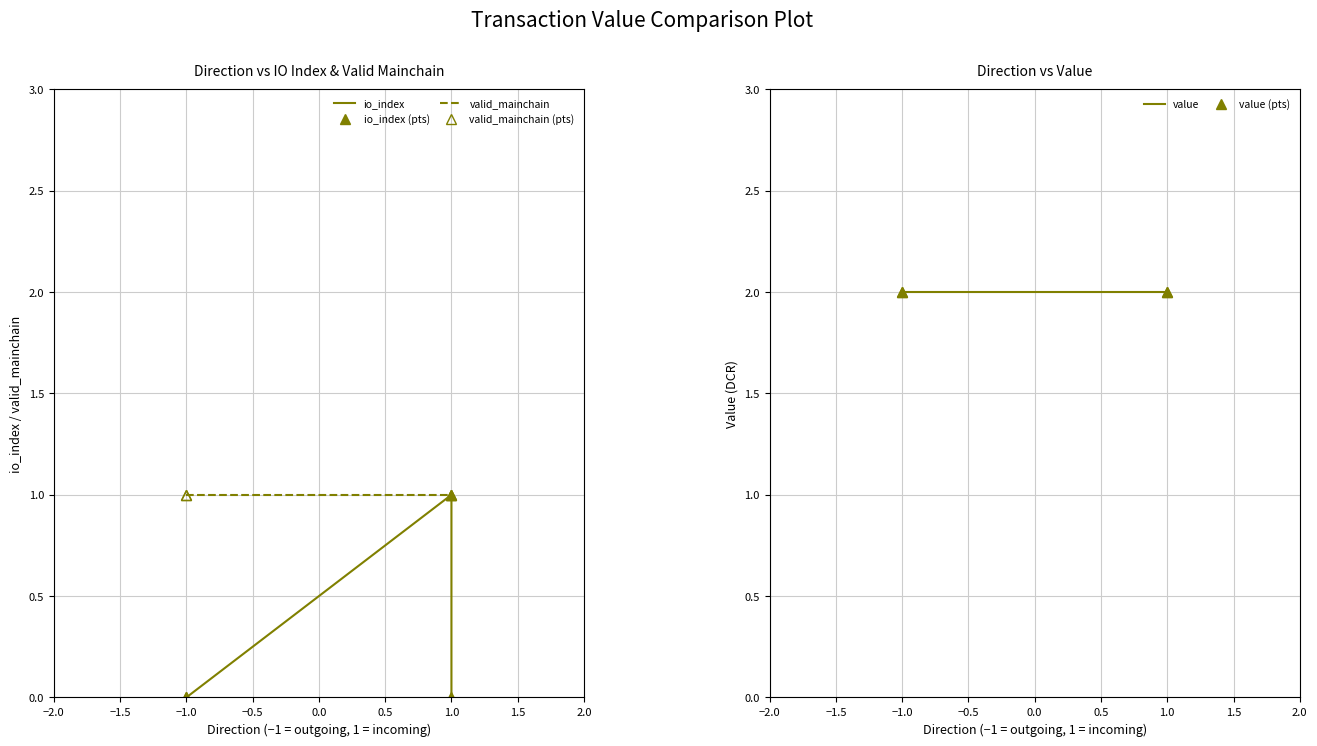

What is the label of the 4th point from the right?

−1.0